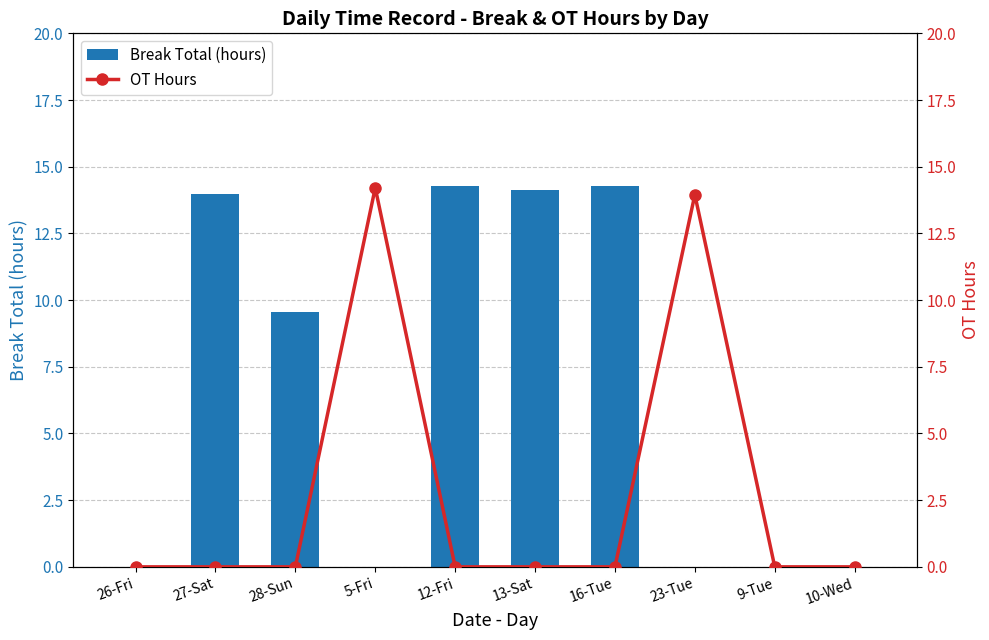

How many groups of bars are there?

10